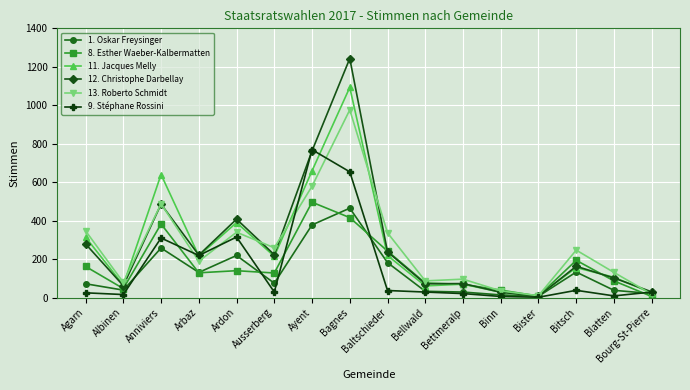

Which series changed the most between Agarn and Albinen?

13. Roberto Schmidt